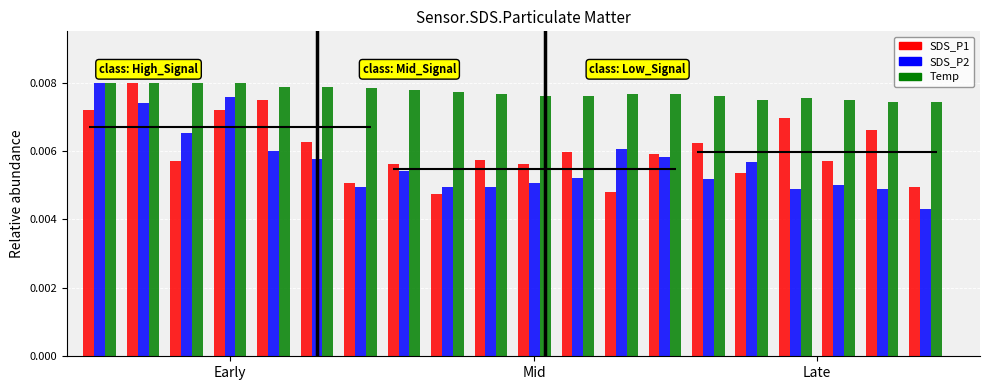

The value of SDS_P2 at 9 is 0.0. True or false?

False